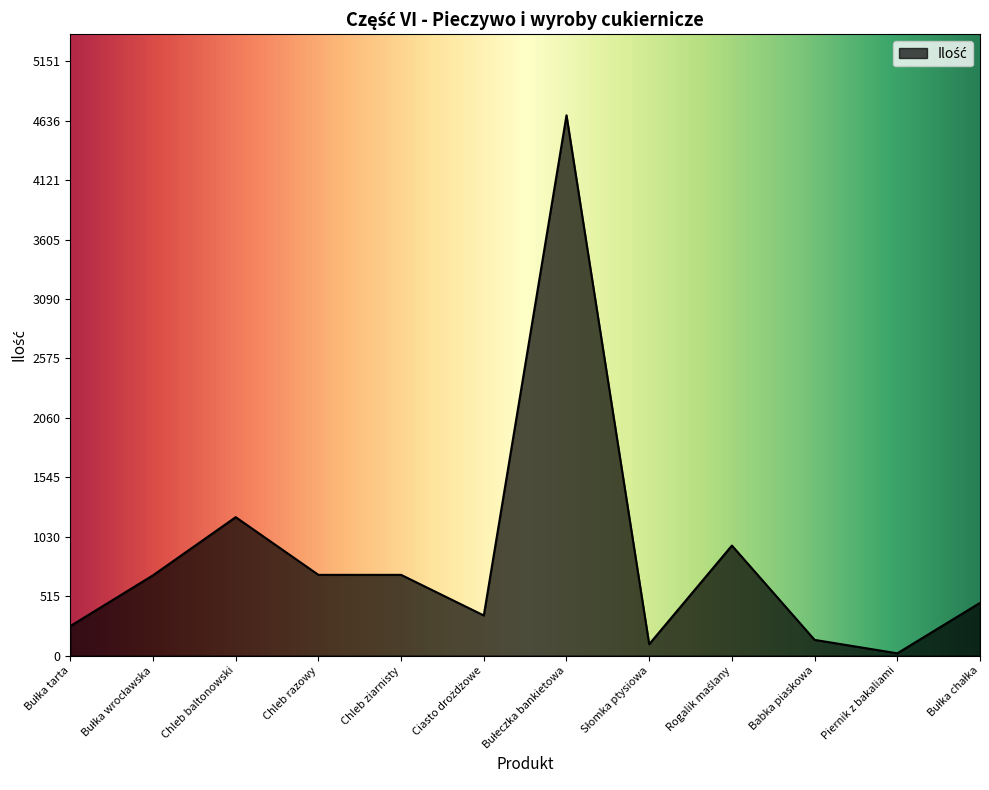

What is the smallest value displayed?

20.0